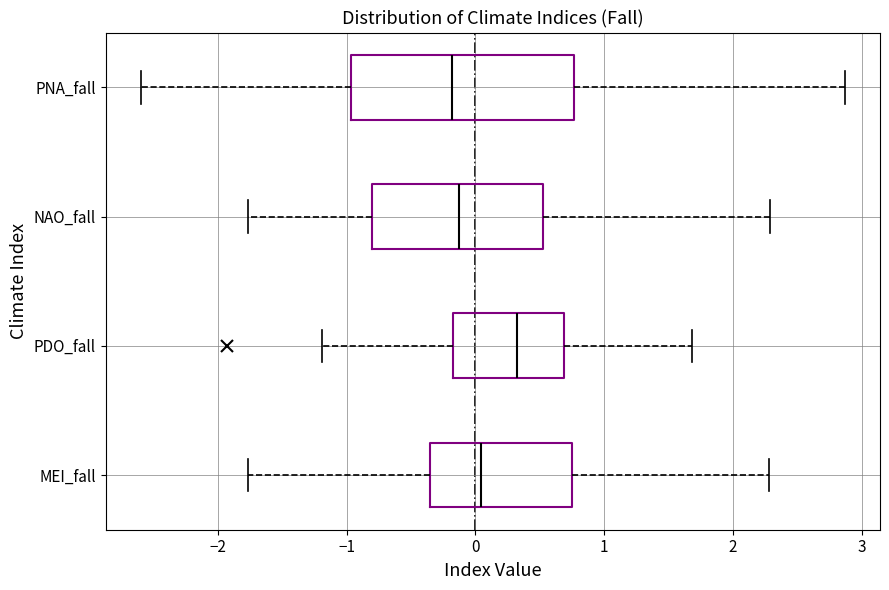

Where is the left edge of the box for NAO_fall on the x-axis? The values are not printed on the chart, so give them approximately, as read against the axis.

-0.8